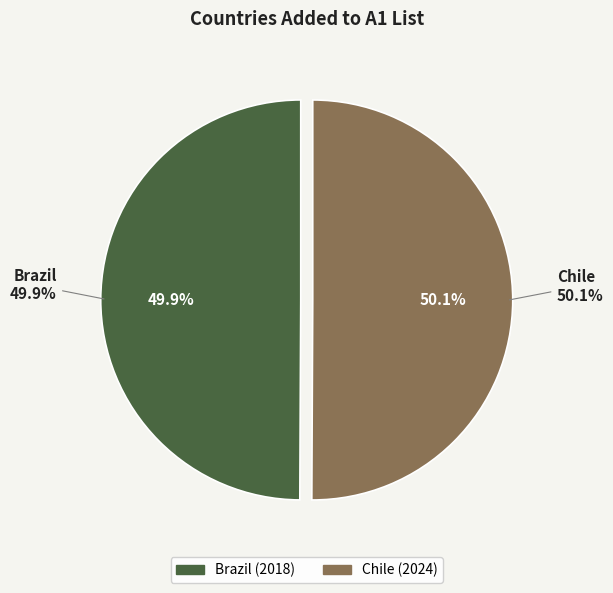

The Chile slice represents 50% of the pie. True or false?

True